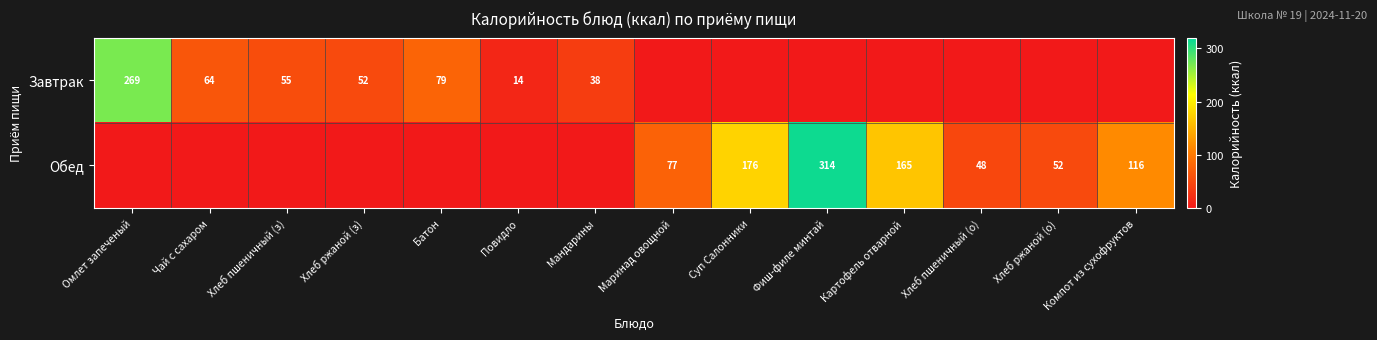

The value of Завтрак at Хлеб пшеничный (з) is 55. True or false?

True